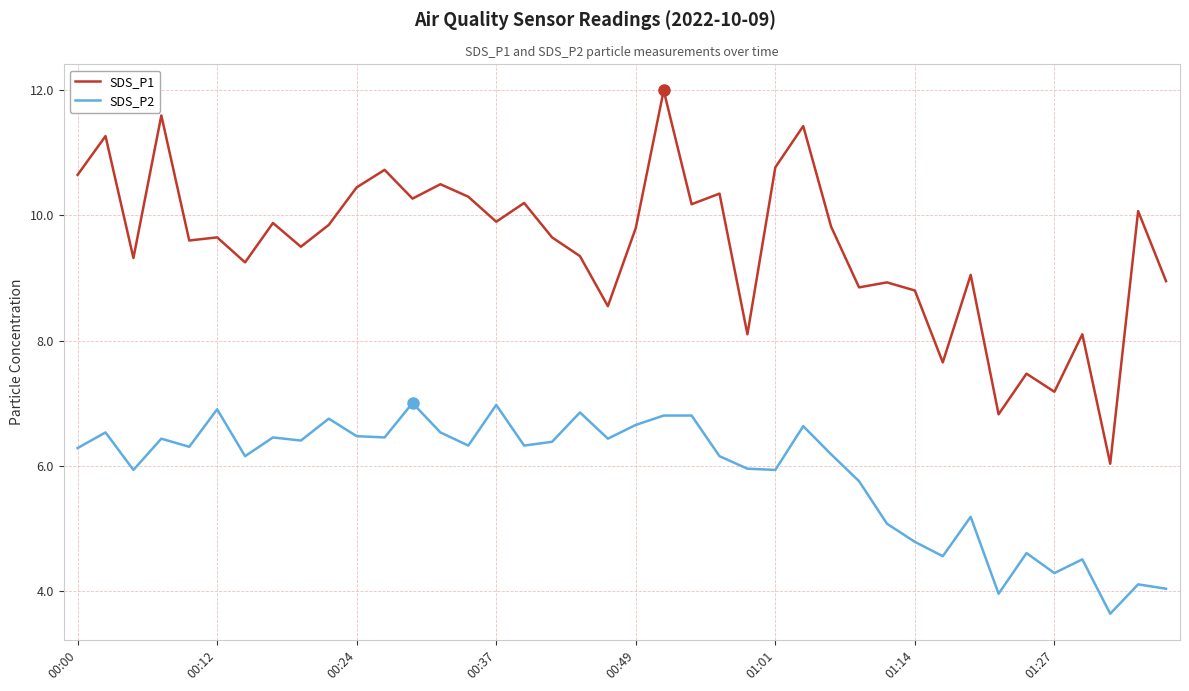

Does the chart display data point markers on the line(s)?

No